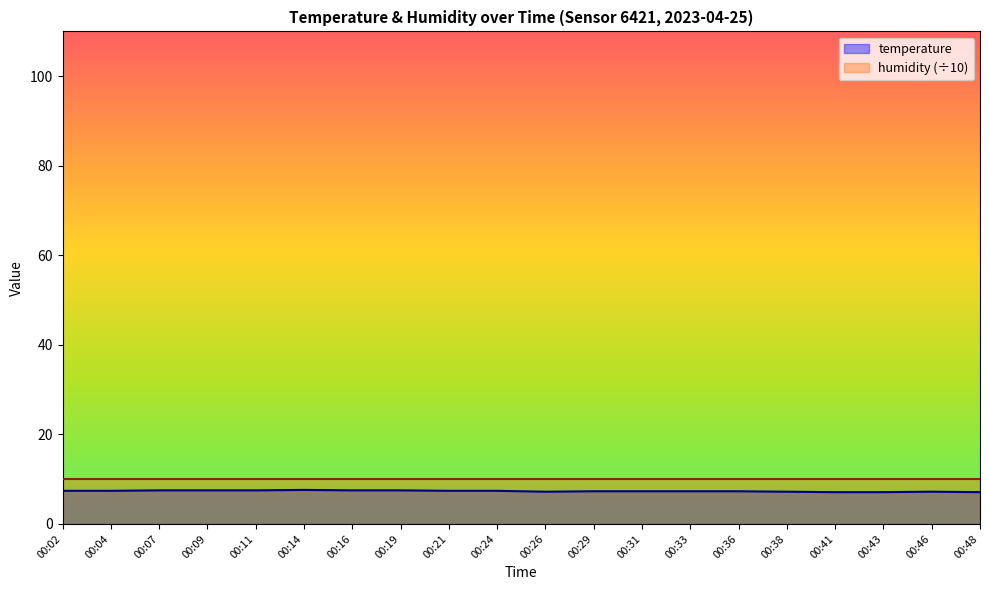

What is the difference between the maximum and minimum values?

0.5